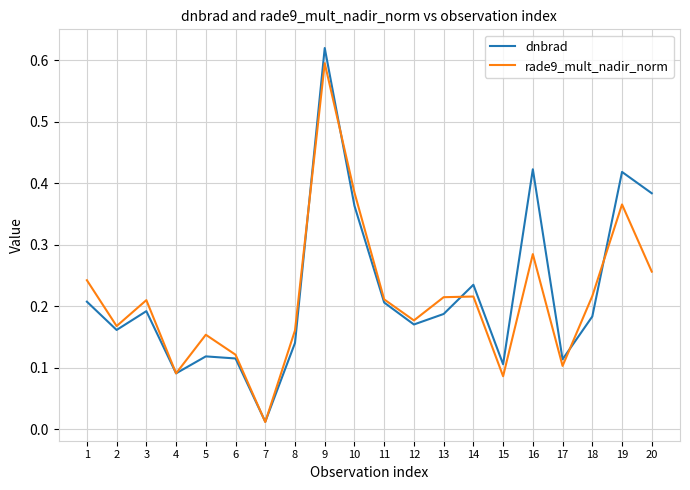

Which series has the largest range (max minus min)?

dnbrad